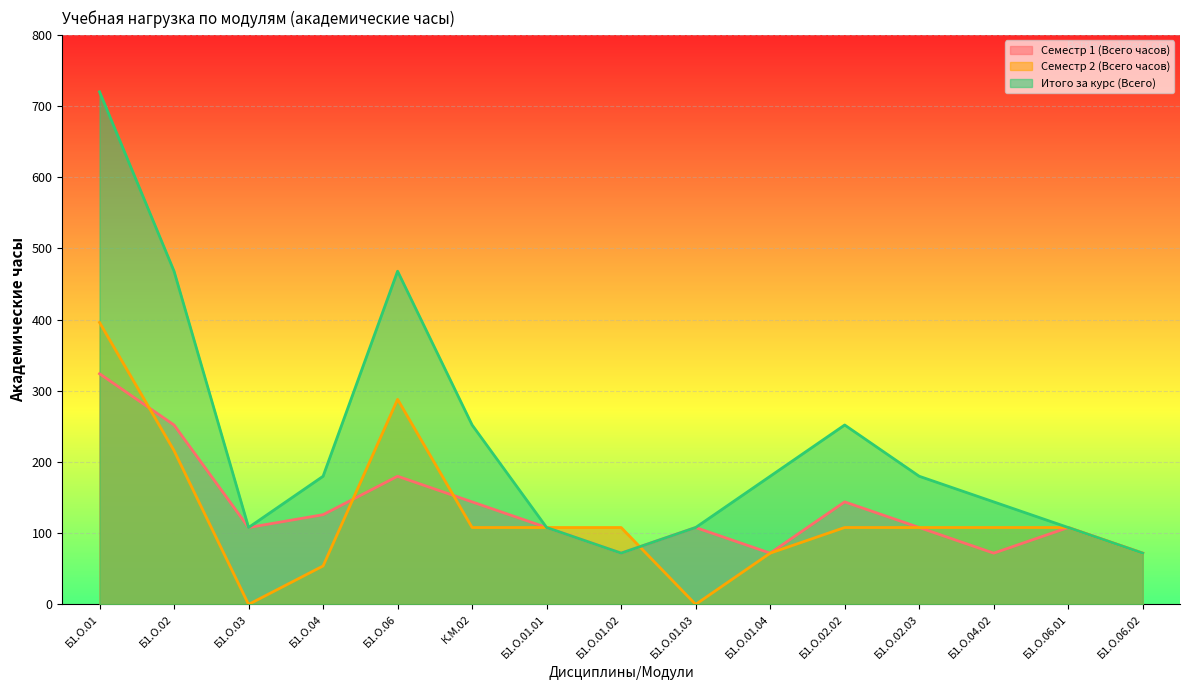

At which label is Семестр 2 (Всего часов) closest to 198?

Б1.О.02